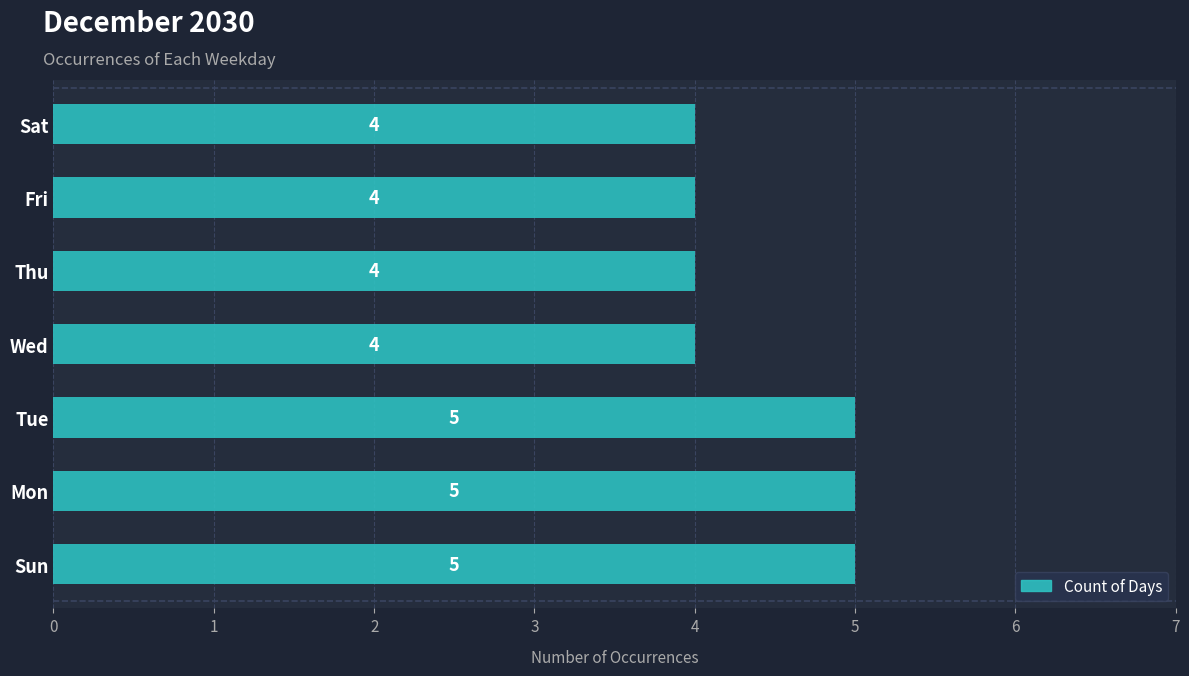

What is the smallest value displayed?

4